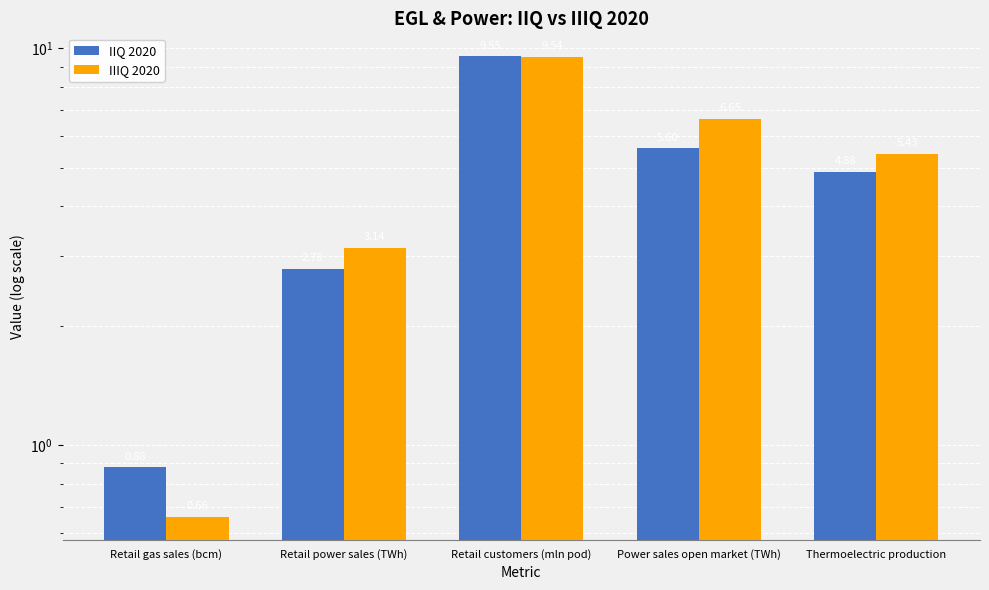

How many bars are there in each group?

2